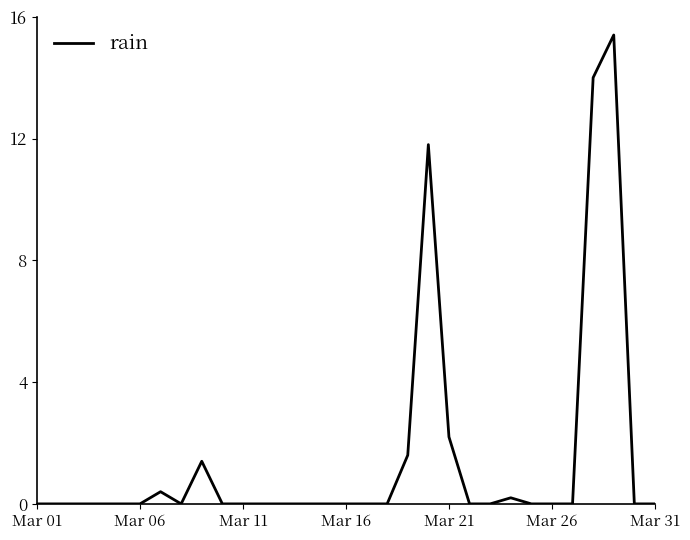

What is the greatest value displayed?

15.4